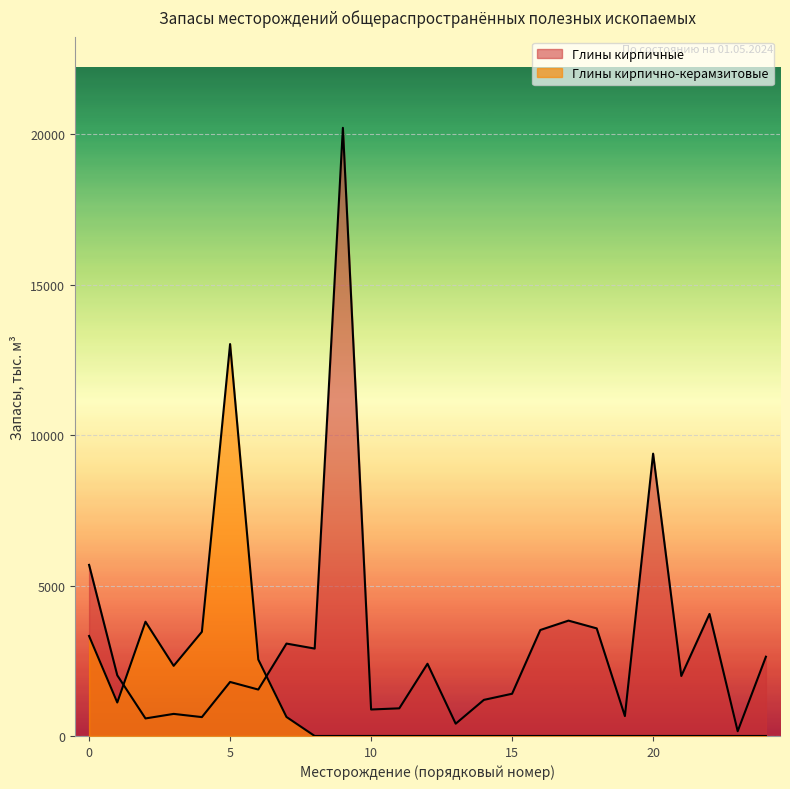

What is the difference between the maximum and minimum values?

20060.9